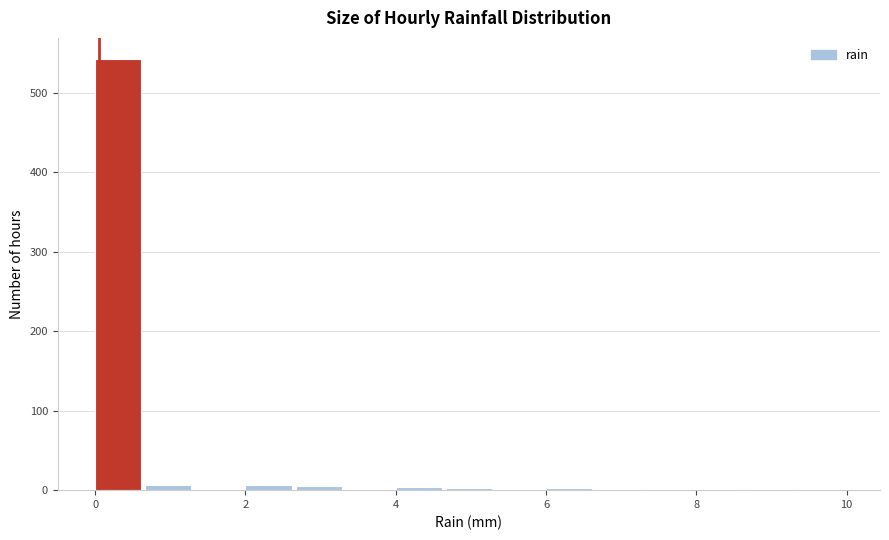

Around what value on the x-axis is the tallest bar? Give the approximate position of its centre, as read against the axis.

0.4